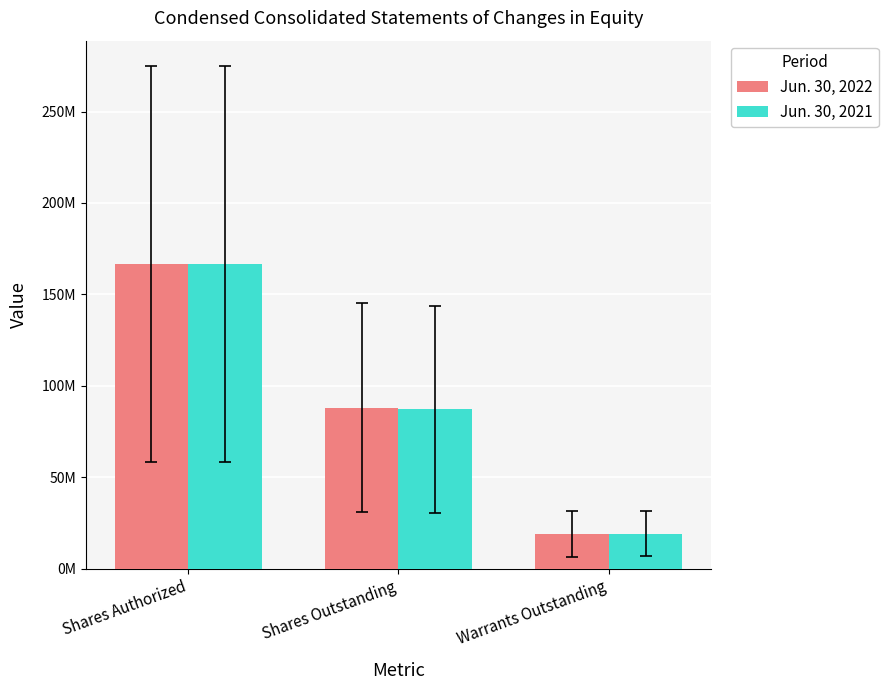

Are the bars horizontal?

No